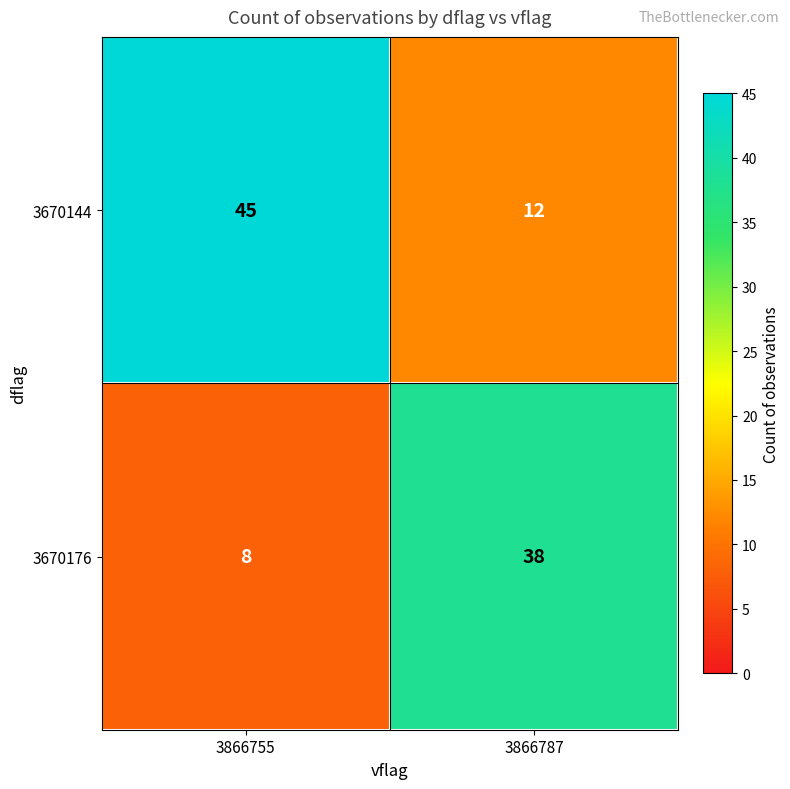

What is the greatest value displayed?

45